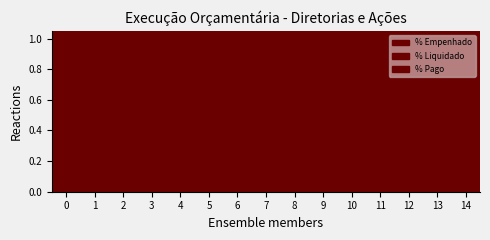

At which label is % Liquidado closest to 0?

12